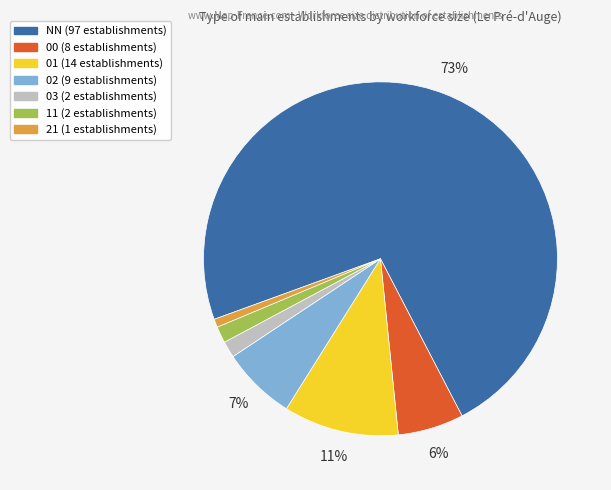

Is there any slice that represents more than half of the pie?

Yes